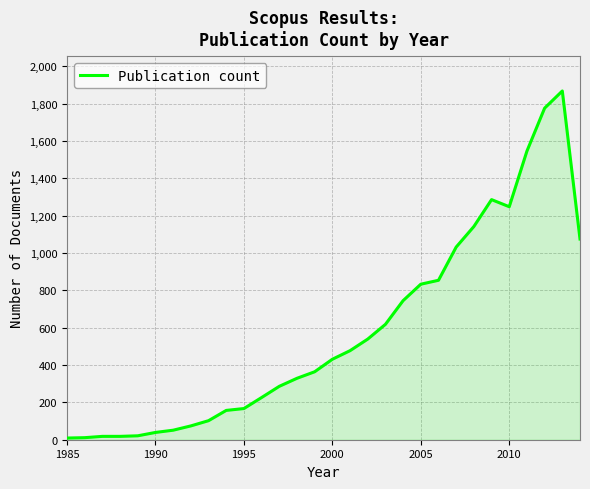

What is the greatest value displayed?

1868